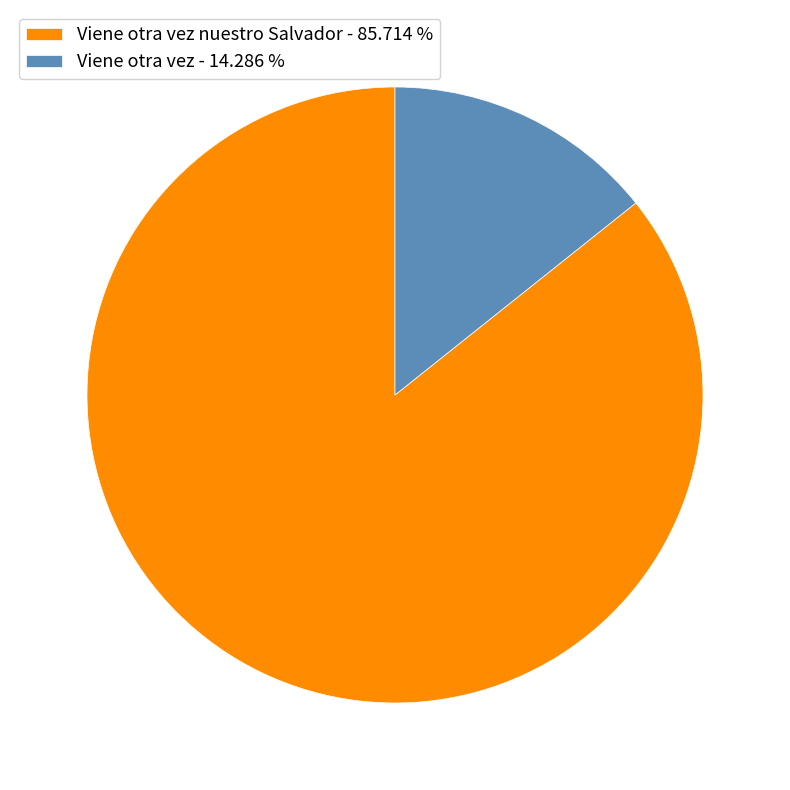

What is the largest slice in the pie chart?

Viene otra vez nuestro Salvador - 85.714 %